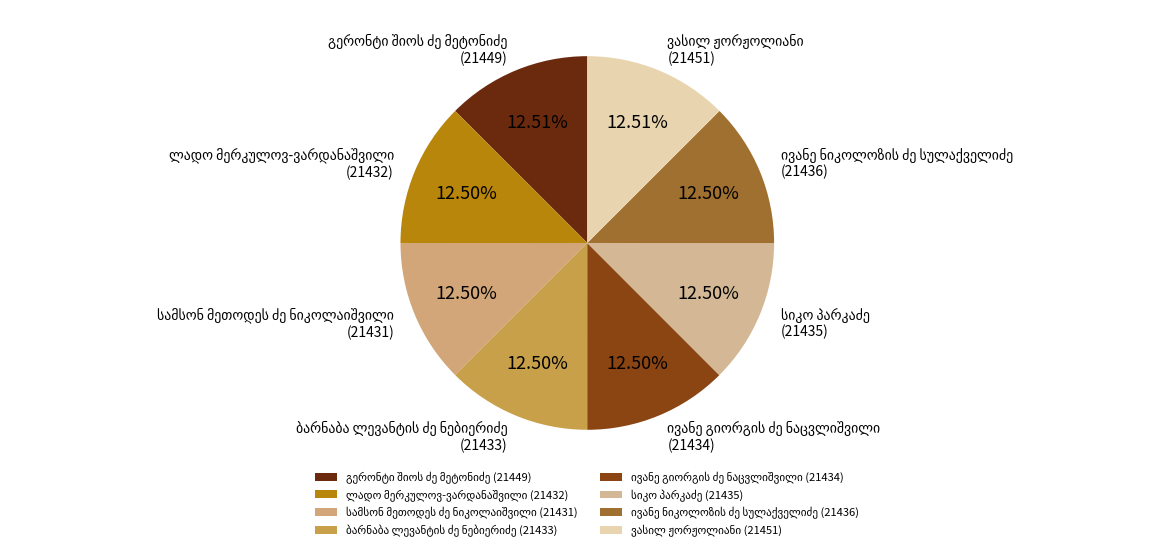

Is there any slice that represents more than half of the pie?

No